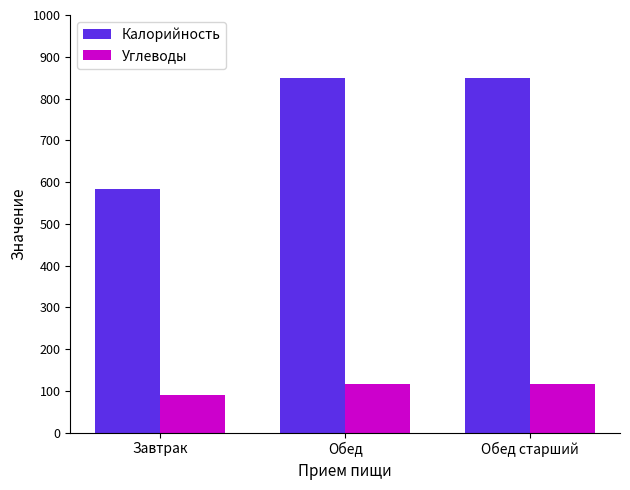

Is the value of Углеводы at Завтрак greater than the value of Калорийность at Завтрак?

No